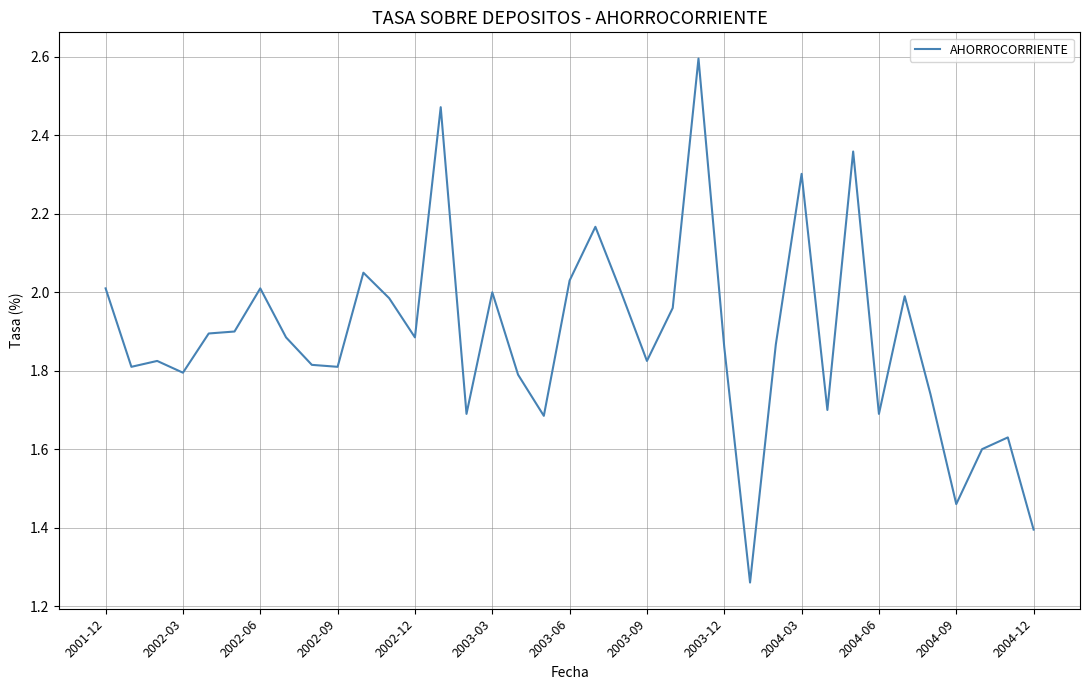

What is the greatest value displayed?

2.6